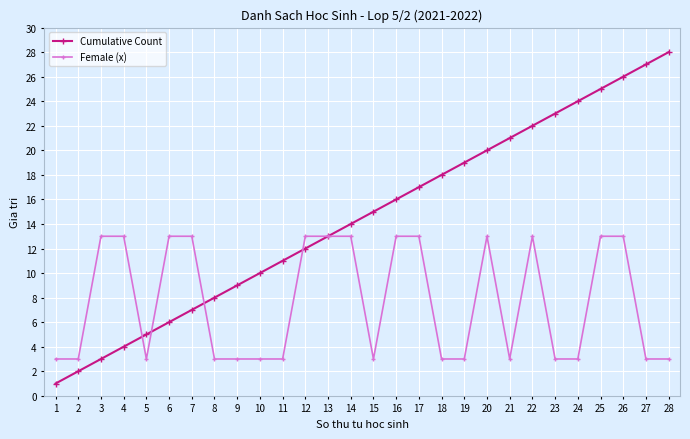

Where do Female (x) and Cumulative Count first cross each other?

4 and 5